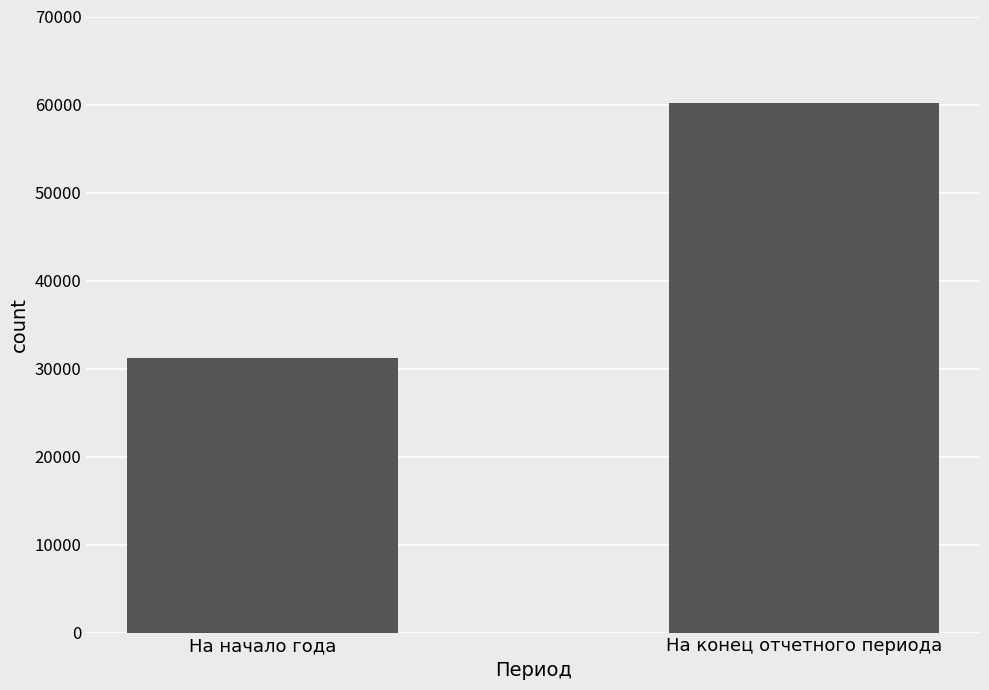

Reading right to left, what are all the values shown in this chart?

На конец отчетного периода=60184	На начало года=31144